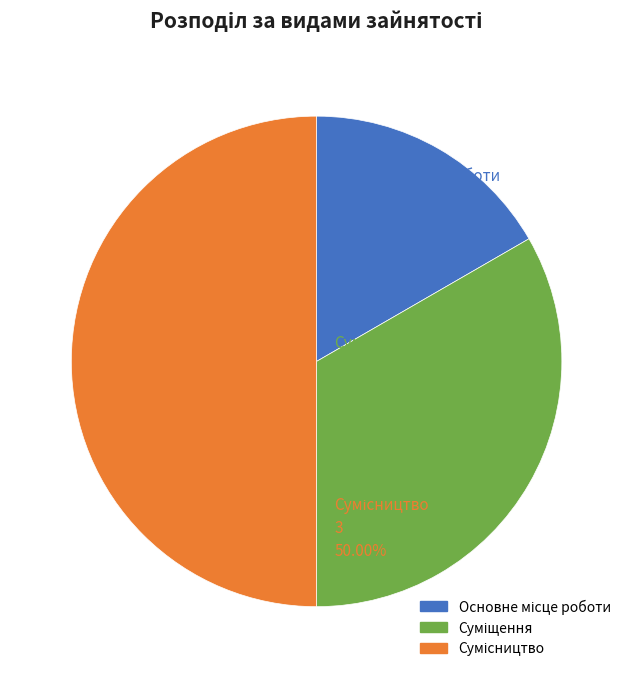

Between Основне місце роботи and Суміщення, which is larger?

Суміщення